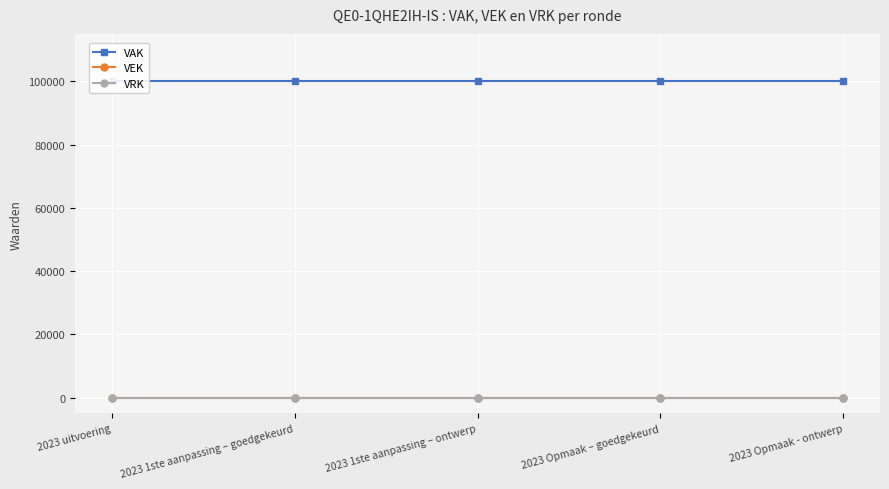

Is the value of VAK at 2023 uitvoering greater than the value of VRK at 2023 uitvoering?

Yes